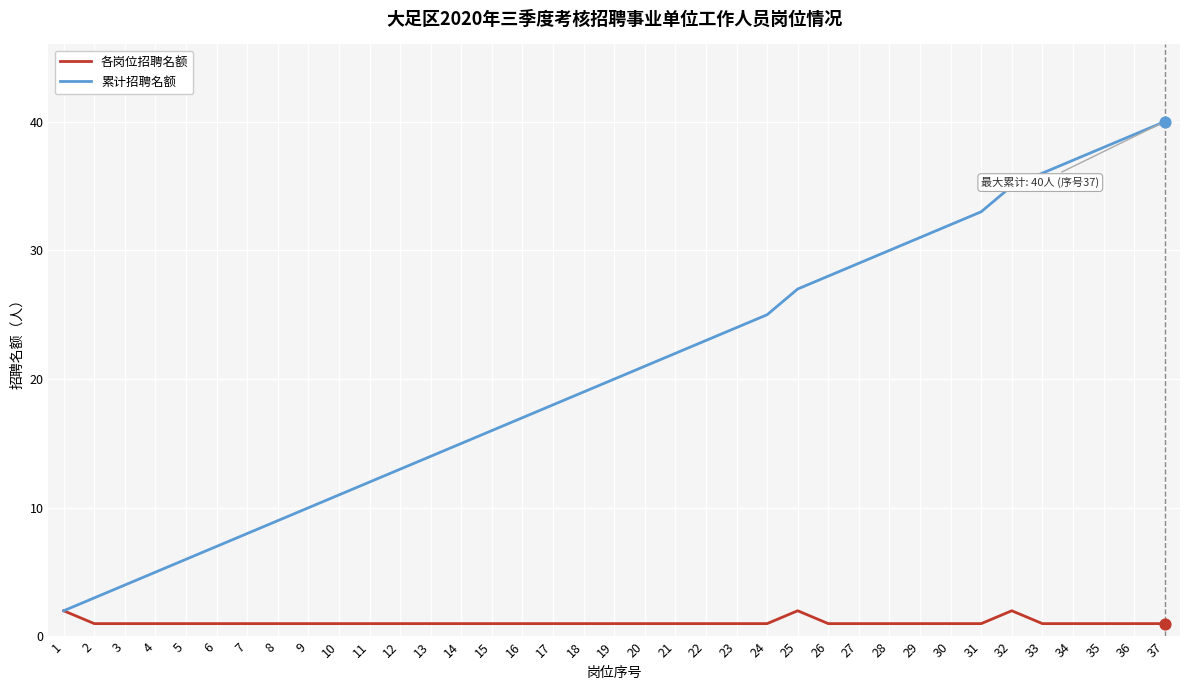

Which series has the largest total across all categories?

累计招聘名额